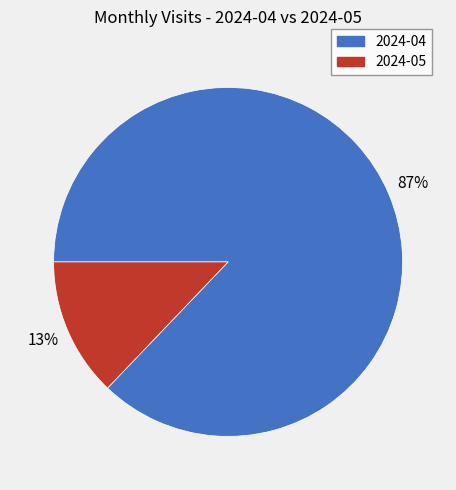

To the nearest percent, what is the difference between the largest and smallest slice percentages?

74%